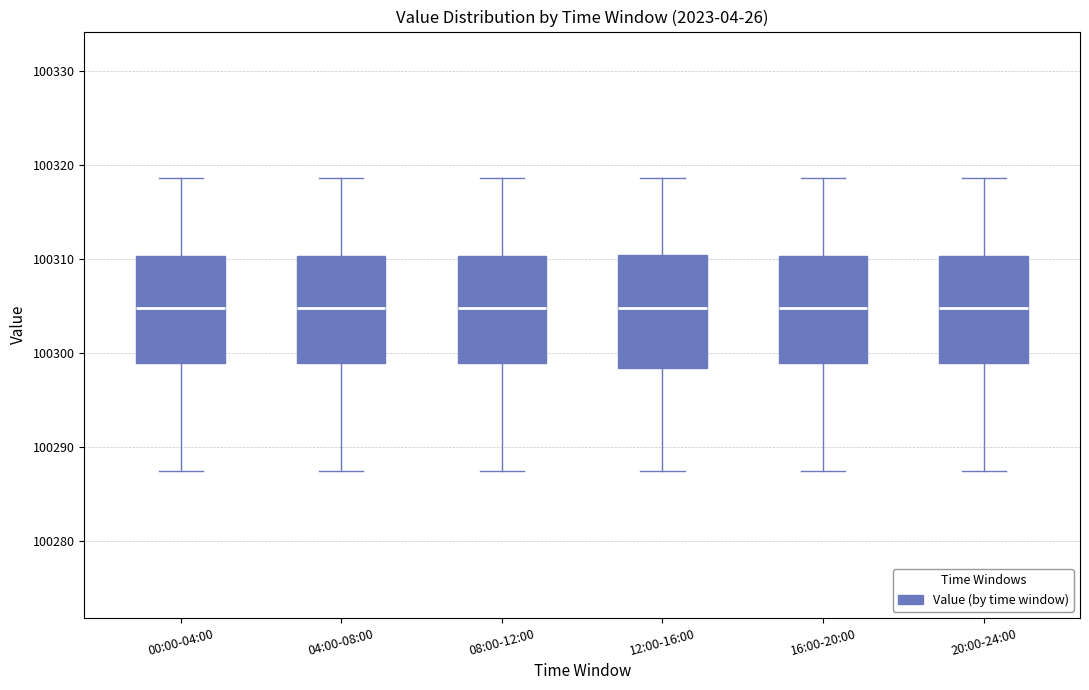

Reading left to right, transcribe this box plot: for each box, give where its median line is, the range the box spans, and where its two whiskers end, as read against the y-axis. The values are not printed on the chart, so give them approximately, as read against the axis.

00:00-04:00: median 100305, box 100299 to 100310, whiskers 100287 to 100319
04:00-08:00: median 100305, box 100299 to 100310, whiskers 100287 to 100319
08:00-12:00: median 100305, box 100299 to 100310, whiskers 100287 to 100319
12:00-16:00: median 100305, box 100298 to 100310, whiskers 100287 to 100319
16:00-20:00: median 100305, box 100299 to 100310, whiskers 100287 to 100319
20:00-24:00: median 100305, box 100299 to 100310, whiskers 100287 to 100319